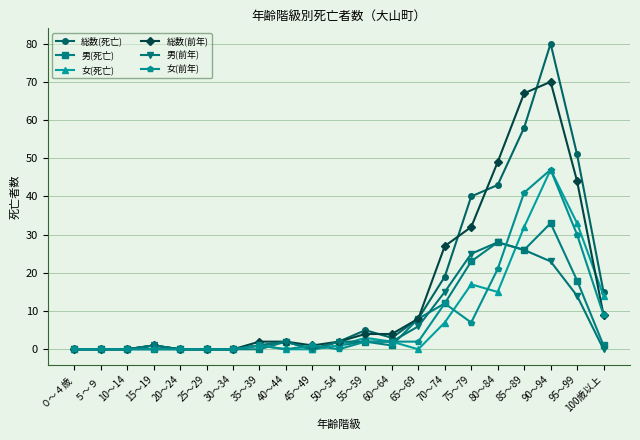

What is the difference between the 総数(前年) values at ５～９ and 70～74?

27